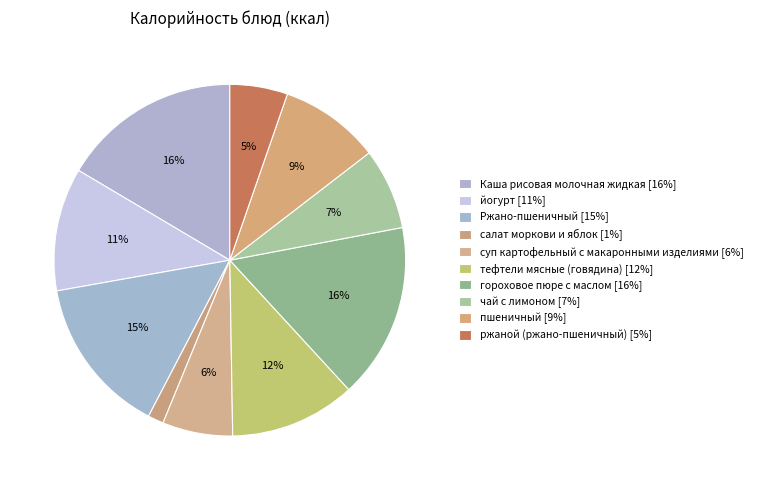

How many slices are in this pie chart?

10